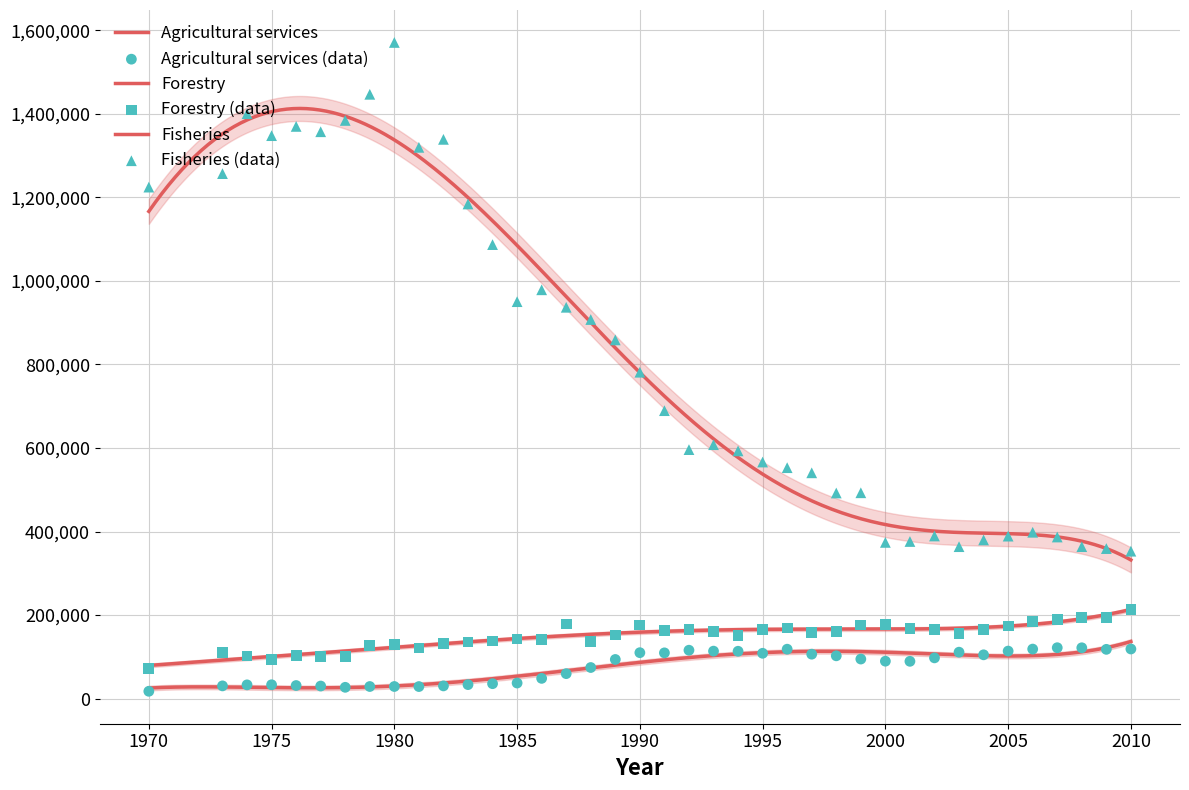

Which series has the largest total across all categories?

Fisheries